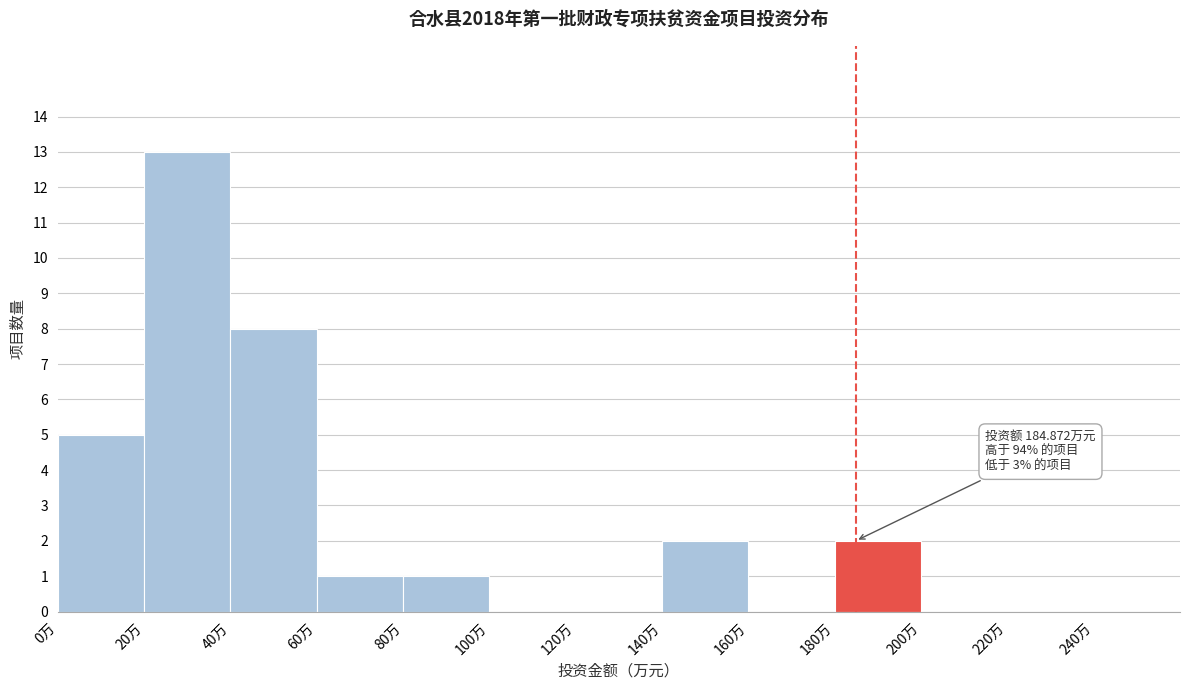

Which range on the x-axis has the tallest bar?

20 to 40